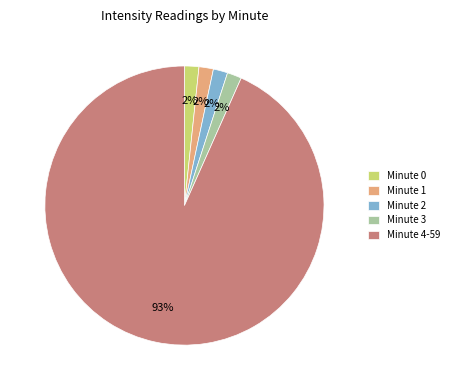

Between Minute 4-59 and Minute 0, which is larger?

Minute 4-59